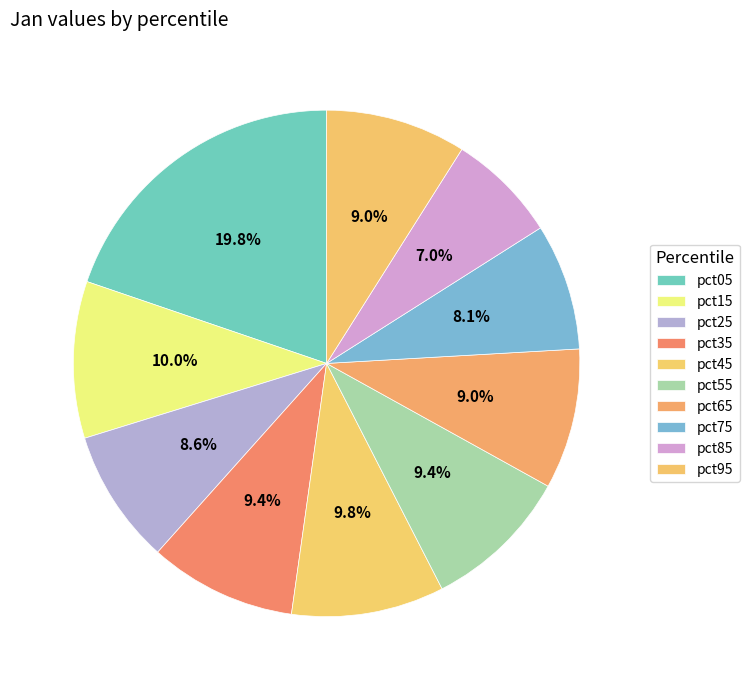

Is it true that pct15 is 21% of the pie?

False